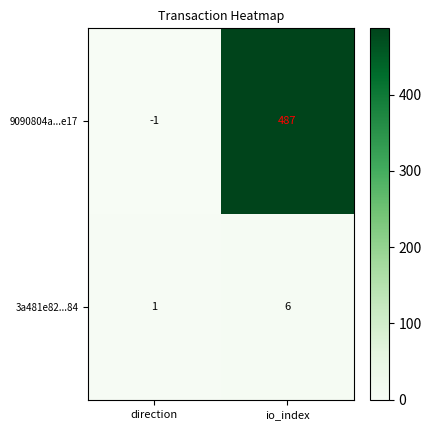

What is the difference between the 3a481e82...84 values at io_index and direction?

5